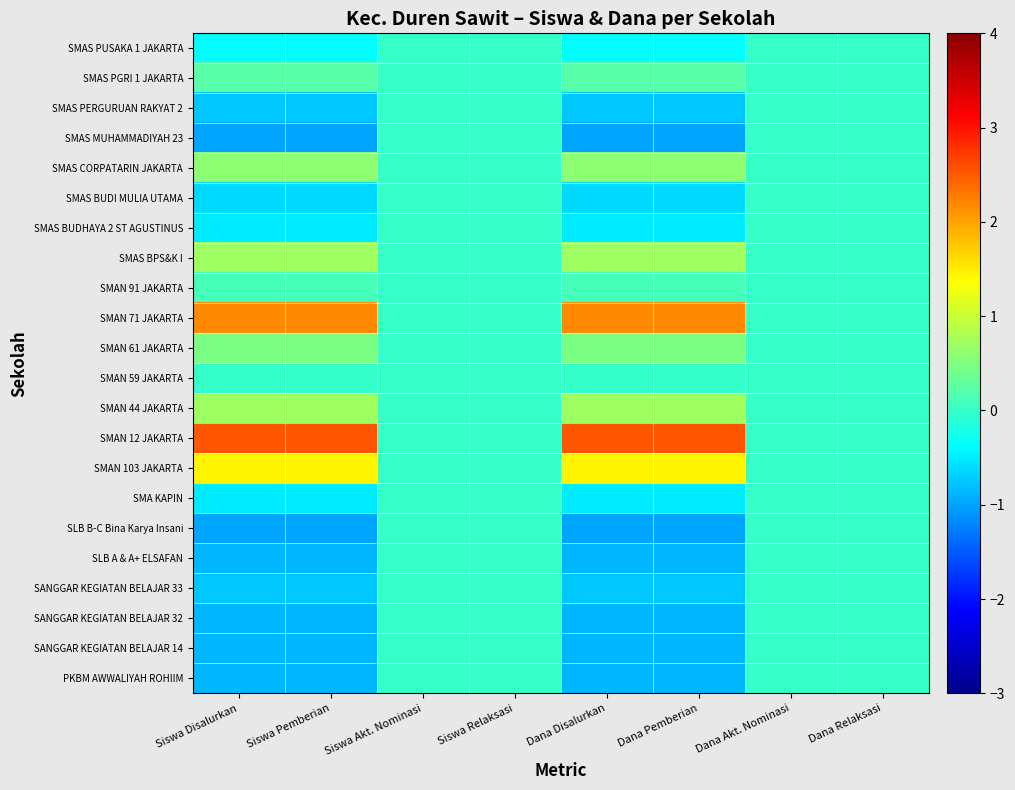

Reading right to left, what are all the values shown in this chart?

PKBM AWWALIYAH ROHIIM: Dana Relaksasi=0.0	Dana Akt. Nominasi=0.0	Dana Pemberian=-0.9	Dana Disalurkan=-0.9	Siswa Relaksasi=0.0	Siswa Akt. Nominasi=0.0	Siswa Pemberian=-0.9	Siswa Disalurkan=-0.9
SANGGAR KEGIATAN BELAJAR 14: Dana Relaksasi=0.0	Dana Akt. Nominasi=0.0	Dana Pemberian=-0.9	Dana Disalurkan=-0.9	Siswa Relaksasi=0.0	Siswa Akt. Nominasi=0.0	Siswa Pemberian=-0.9	Siswa Disalurkan=-0.9
SANGGAR KEGIATAN BELAJAR 32: Dana Relaksasi=0.0	Dana Akt. Nominasi=0.0	Dana Pemberian=-0.9	Dana Disalurkan=-0.9	Siswa Relaksasi=0.0	Siswa Akt. Nominasi=0.0	Siswa Pemberian=-0.9	Siswa Disalurkan=-0.9
SANGGAR KEGIATAN BELAJAR 33: Dana Relaksasi=0.0	Dana Akt. Nominasi=0.0	Dana Pemberian=-0.7	Dana Disalurkan=-0.7	Siswa Relaksasi=0.0	Siswa Akt. Nominasi=0.0	Siswa Pemberian=-0.7	Siswa Disalurkan=-0.7
SLB A & A+ ELSAFAN: Dana Relaksasi=0.0	Dana Akt. Nominasi=0.0	Dana Pemberian=-0.9	Dana Disalurkan=-0.9	Siswa Relaksasi=0.0	Siswa Akt. Nominasi=0.0	Siswa Pemberian=-0.9	Siswa Disalurkan=-0.9
SLB B-C Bina Karya Insani: Dana Relaksasi=0.0	Dana Akt. Nominasi=0.0	Dana Pemberian=-1.0	Dana Disalurkan=-1.0	Siswa Relaksasi=0.0	Siswa Akt. Nominasi=0.0	Siswa Pemberian=-1.0	Siswa Disalurkan=-1.0
SMA KAPIN: Dana Relaksasi=0.0	Dana Akt. Nominasi=0.0	Dana Pemberian=-0.5	Dana Disalurkan=-0.5	Siswa Relaksasi=0.0	Siswa Akt. Nominasi=0.0	Siswa Pemberian=-0.5	Siswa Disalurkan=-0.5
SMAN 103 JAKARTA: Dana Relaksasi=0.0	Dana Akt. Nominasi=0.0	Dana Pemberian=1.4	Dana Disalurkan=1.4	Siswa Relaksasi=0.0	Siswa Akt. Nominasi=0.0	Siswa Pemberian=1.4	Siswa Disalurkan=1.4
SMAN 12 JAKARTA: Dana Relaksasi=0.0	Dana Akt. Nominasi=0.0	Dana Pemberian=2.5	Dana Disalurkan=2.5	Siswa Relaksasi=0.0	Siswa Akt. Nominasi=0.0	Siswa Pemberian=2.5	Siswa Disalurkan=2.5
SMAN 44 JAKARTA: Dana Relaksasi=0.0	Dana Akt. Nominasi=0.0	Dana Pemberian=0.7	Dana Disalurkan=0.7	Siswa Relaksasi=0.0	Siswa Akt. Nominasi=0.0	Siswa Pemberian=0.7	Siswa Disalurkan=0.7
SMAN 59 JAKARTA: Dana Relaksasi=0.0	Dana Akt. Nominasi=0.0	Dana Pemberian=-0.0	Dana Disalurkan=-0.0	Siswa Relaksasi=0.0	Siswa Akt. Nominasi=0.0	Siswa Pemberian=-0.0	Siswa Disalurkan=-0.0
SMAN 61 JAKARTA: Dana Relaksasi=0.0	Dana Akt. Nominasi=0.0	Dana Pemberian=0.5	Dana Disalurkan=0.5	Siswa Relaksasi=0.0	Siswa Akt. Nominasi=0.0	Siswa Pemberian=0.5	Siswa Disalurkan=0.5
SMAN 71 JAKARTA: Dana Relaksasi=0.0	Dana Akt. Nominasi=0.0	Dana Pemberian=2.2	Dana Disalurkan=2.2	Siswa Relaksasi=0.0	Siswa Akt. Nominasi=0.0	Siswa Pemberian=2.2	Siswa Disalurkan=2.2
SMAN 91 JAKARTA: Dana Relaksasi=0.0	Dana Akt. Nominasi=0.0	Dana Pemberian=0.1	Dana Disalurkan=0.1	Siswa Relaksasi=0.0	Siswa Akt. Nominasi=0.0	Siswa Pemberian=0.1	Siswa Disalurkan=0.1
SMAS BPS&K I: Dana Relaksasi=0.0	Dana Akt. Nominasi=0.0	Dana Pemberian=0.7	Dana Disalurkan=0.7	Siswa Relaksasi=0.0	Siswa Akt. Nominasi=0.0	Siswa Pemberian=0.7	Siswa Disalurkan=0.7
SMAS BUDHAYA 2 ST AGUSTINUS: Dana Relaksasi=0.0	Dana Akt. Nominasi=0.0	Dana Pemberian=-0.5	Dana Disalurkan=-0.5	Siswa Relaksasi=0.0	Siswa Akt. Nominasi=0.0	Siswa Pemberian=-0.5	Siswa Disalurkan=-0.5
SMAS BUDI MULIA UTAMA: Dana Relaksasi=0.0	Dana Akt. Nominasi=0.0	Dana Pemberian=-0.6	Dana Disalurkan=-0.6	Siswa Relaksasi=0.0	Siswa Akt. Nominasi=0.0	Siswa Pemberian=-0.6	Siswa Disalurkan=-0.6
SMAS CORPATARIN JAKARTA: Dana Relaksasi=0.0	Dana Akt. Nominasi=0.0	Dana Pemberian=0.6	Dana Disalurkan=0.6	Siswa Relaksasi=0.0	Siswa Akt. Nominasi=0.0	Siswa Pemberian=0.6	Siswa Disalurkan=0.6
SMAS MUHAMMADIYAH 23: Dana Relaksasi=0.0	Dana Akt. Nominasi=0.0	Dana Pemberian=-1.0	Dana Disalurkan=-1.0	Siswa Relaksasi=0.0	Siswa Akt. Nominasi=0.0	Siswa Pemberian=-1.0	Siswa Disalurkan=-1.0
SMAS PERGURUAN RAKYAT 2: Dana Relaksasi=0.0	Dana Akt. Nominasi=0.0	Dana Pemberian=-0.7	Dana Disalurkan=-0.7	Siswa Relaksasi=0.0	Siswa Akt. Nominasi=0.0	Siswa Pemberian=-0.7	Siswa Disalurkan=-0.7
SMAS PGRI 1 JAKARTA: Dana Relaksasi=0.0	Dana Akt. Nominasi=0.0	Dana Pemberian=0.2	Dana Disalurkan=0.2	Siswa Relaksasi=0.0	Siswa Akt. Nominasi=0.0	Siswa Pemberian=0.2	Siswa Disalurkan=0.2
SMAS PUSAKA 1 JAKARTA: Dana Relaksasi=0.0	Dana Akt. Nominasi=0.0	Dana Pemberian=-0.4	Dana Disalurkan=-0.4	Siswa Relaksasi=0.0	Siswa Akt. Nominasi=0.0	Siswa Pemberian=-0.4	Siswa Disalurkan=-0.4